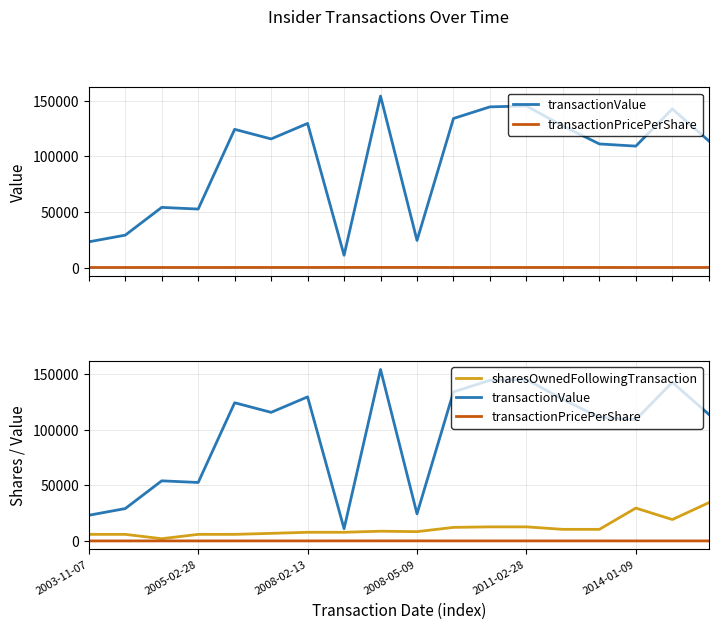

True or false: sharesOwnedFollowingTransaction has more than 1 points higher than both neighbors.

True